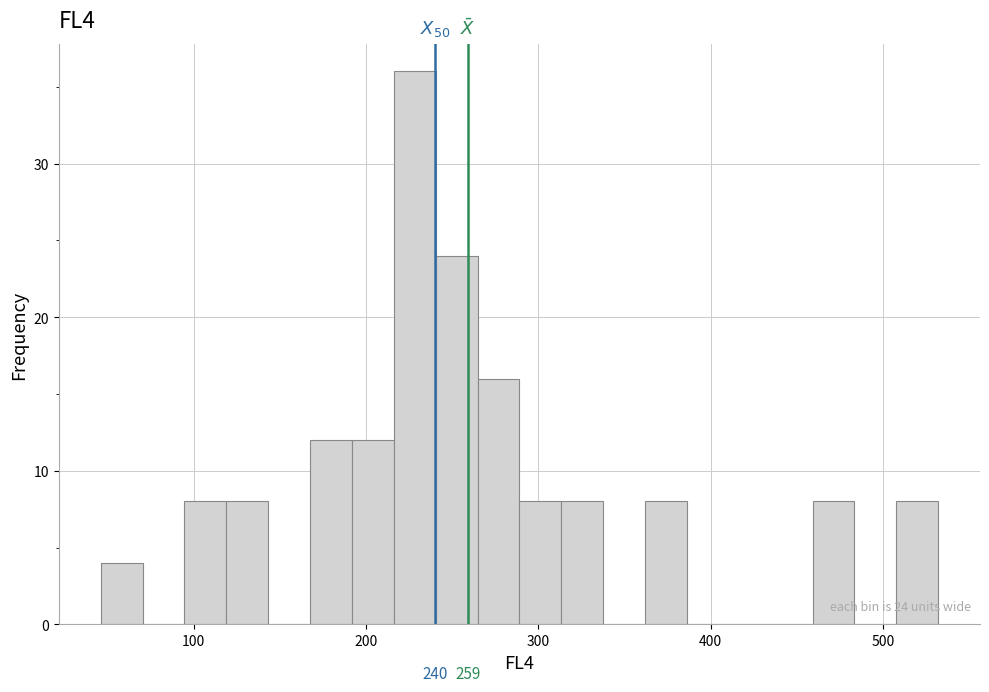

Around what value on the x-axis is the tallest bar? Give the approximate position of its centre, as read against the axis.

230